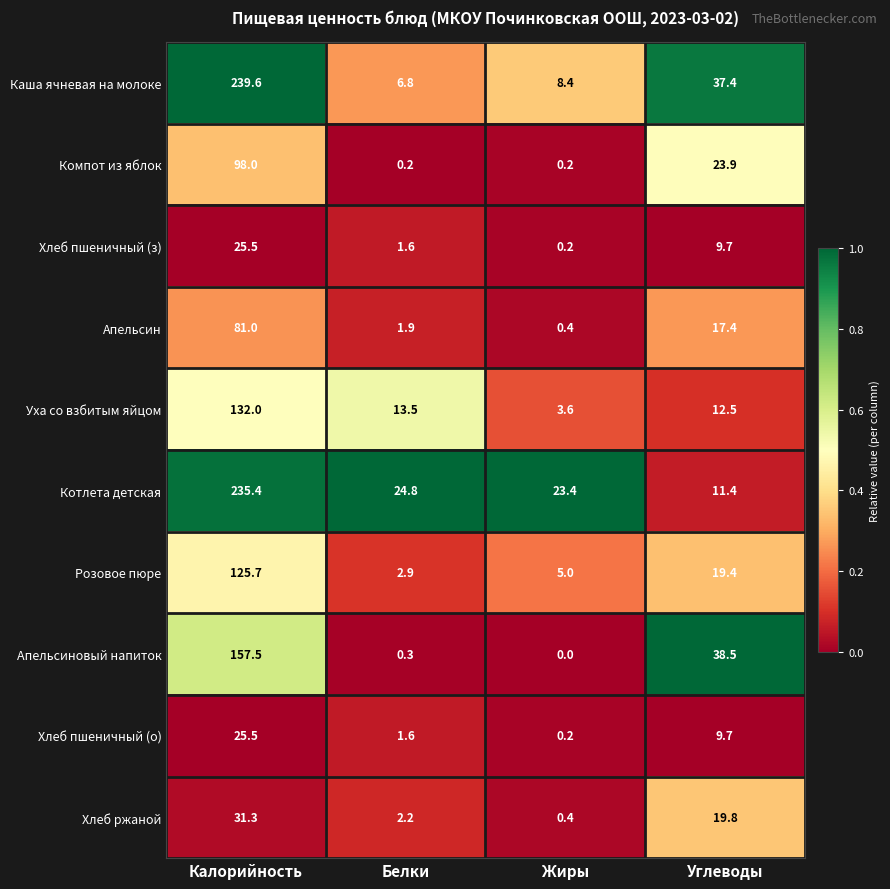

Rank the categories by Апельсин value from highest to lowest.

Калорийность, Углеводы, Белки, Жиры